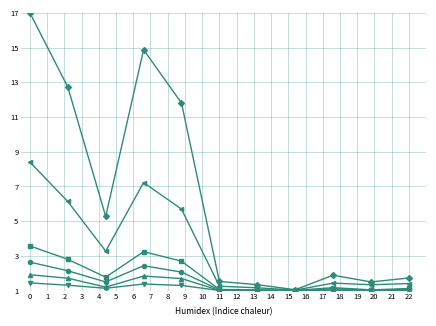

What is the maximum value shown in the chart?

17.0